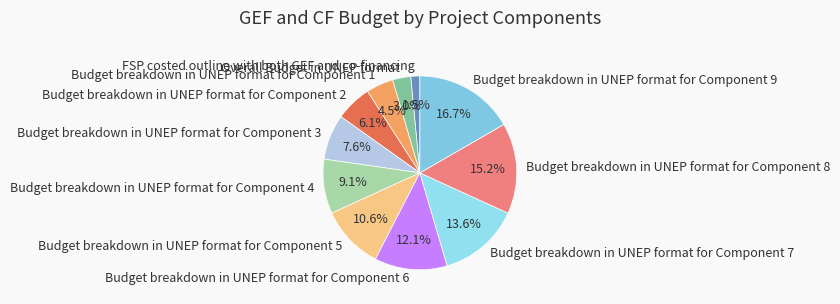

Is Budget breakdown in UNEP format for Component 2 the majority of the pie?

No